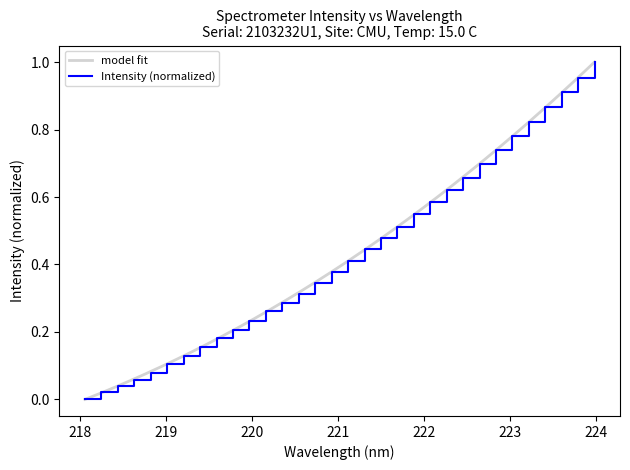

True or false: the data has more than 1 interior local peaks.

False